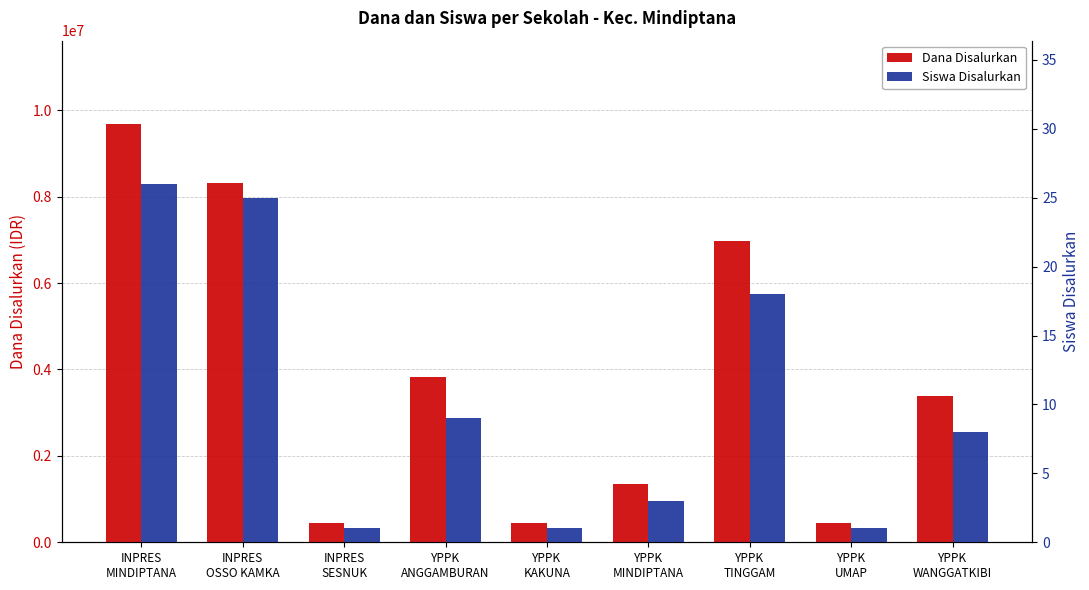

What is the label of the 7th bar from the left?

YPPK
TINGGAM